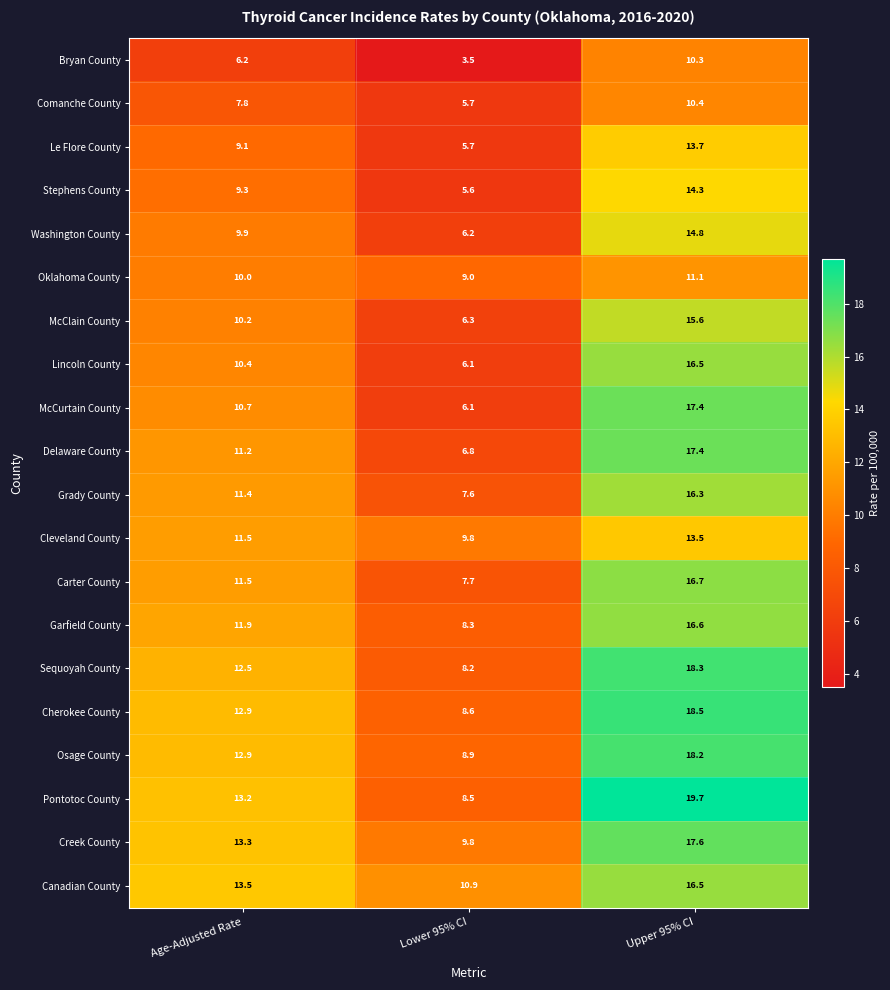

At which category is the sum across all series the highest?

Upper 95% CI